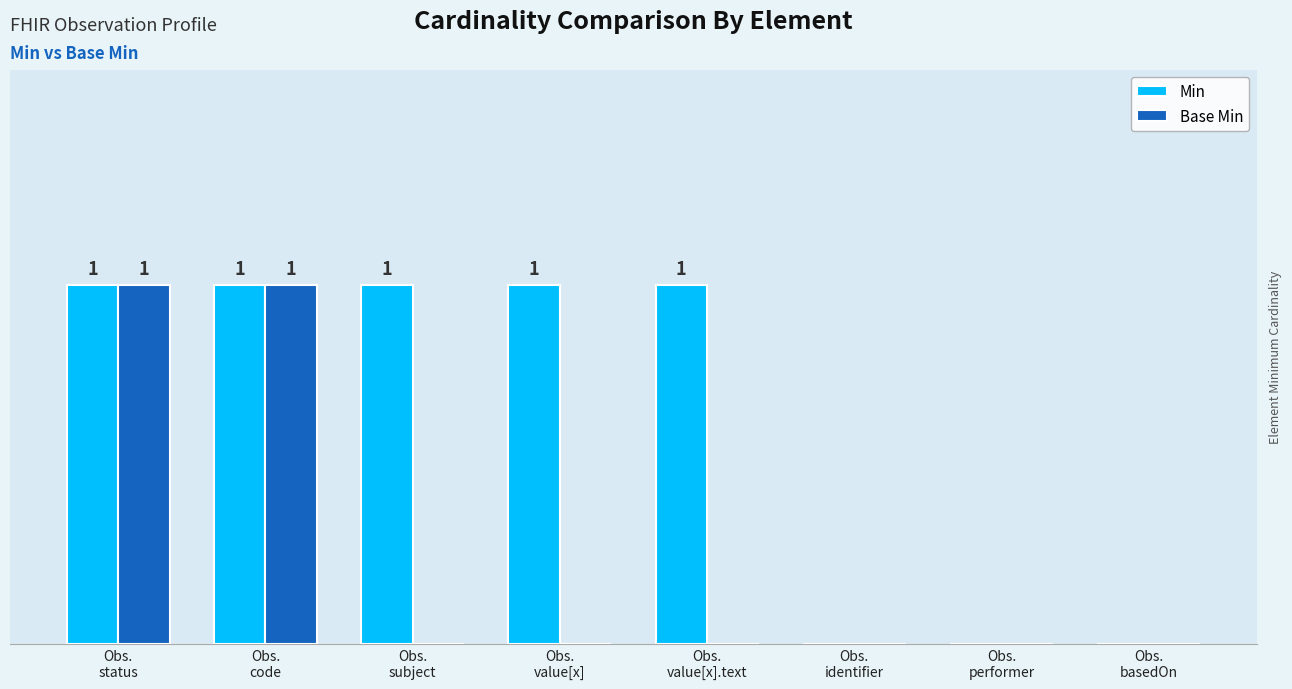

What are all the series names shown in the legend?

Min, Base Min